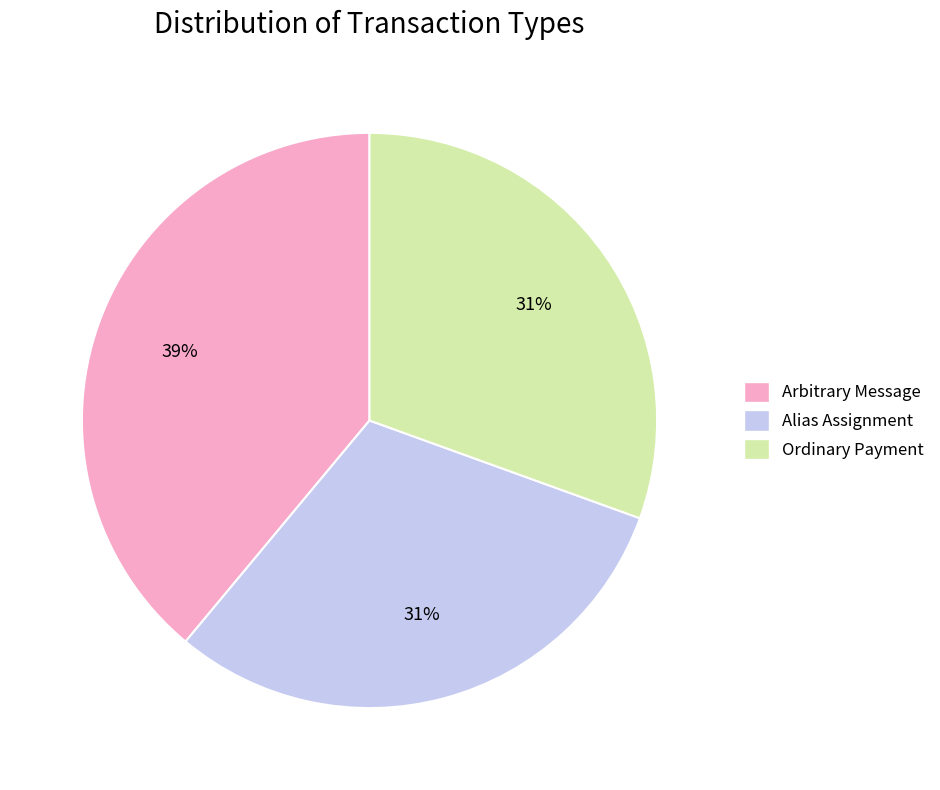

Count the number of slices in the pie.

3